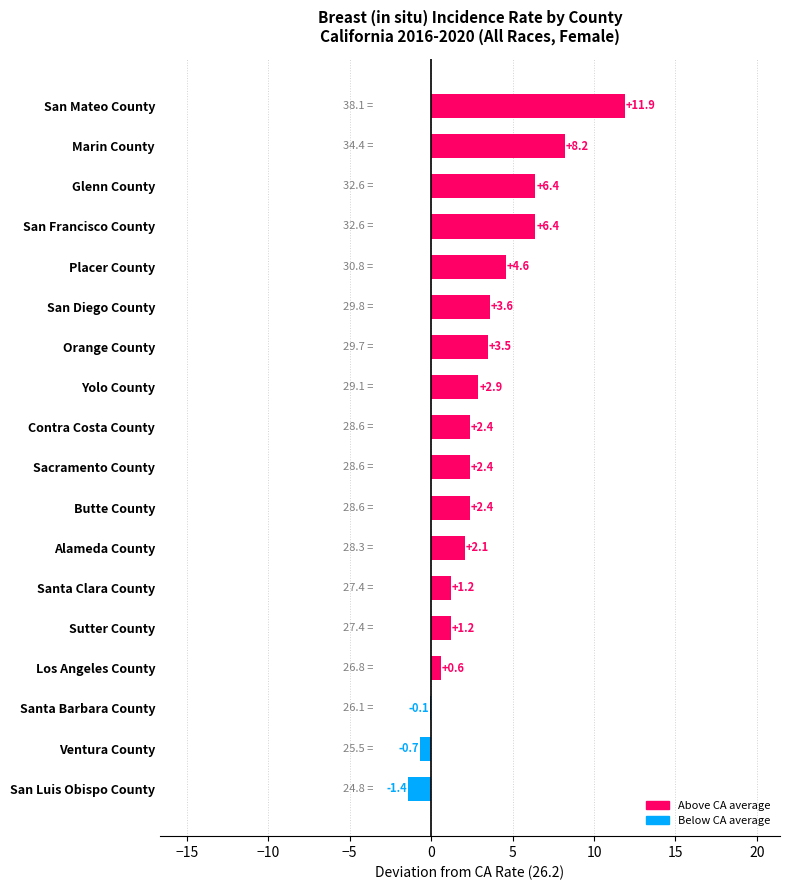

What is the average value?

3.2